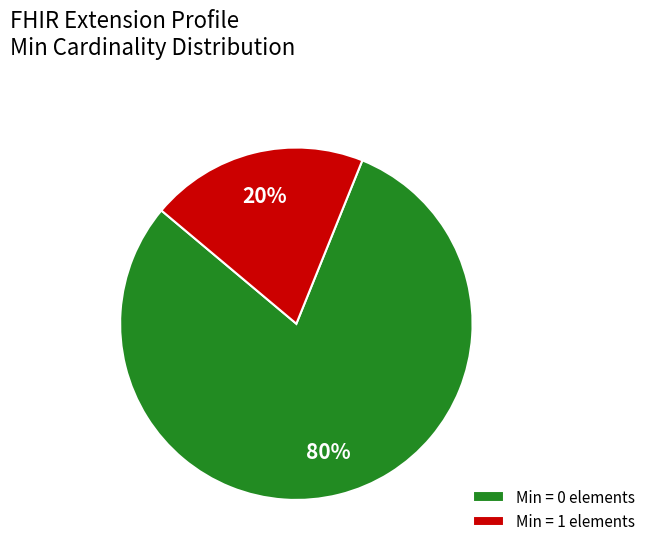

What percentage is the Min = 0 elements slice, to the nearest percent?

80%